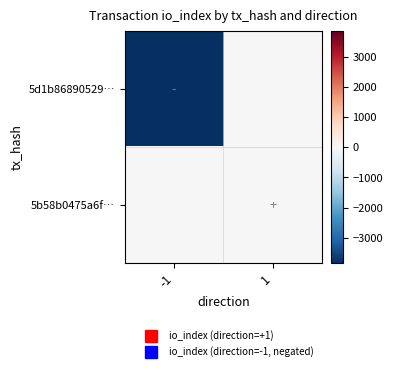

What is the minimum value shown in the chart?

-3847